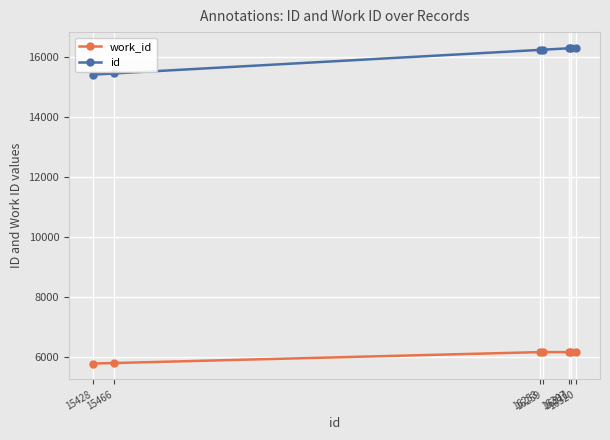

How many categories are shown in the chart?

7